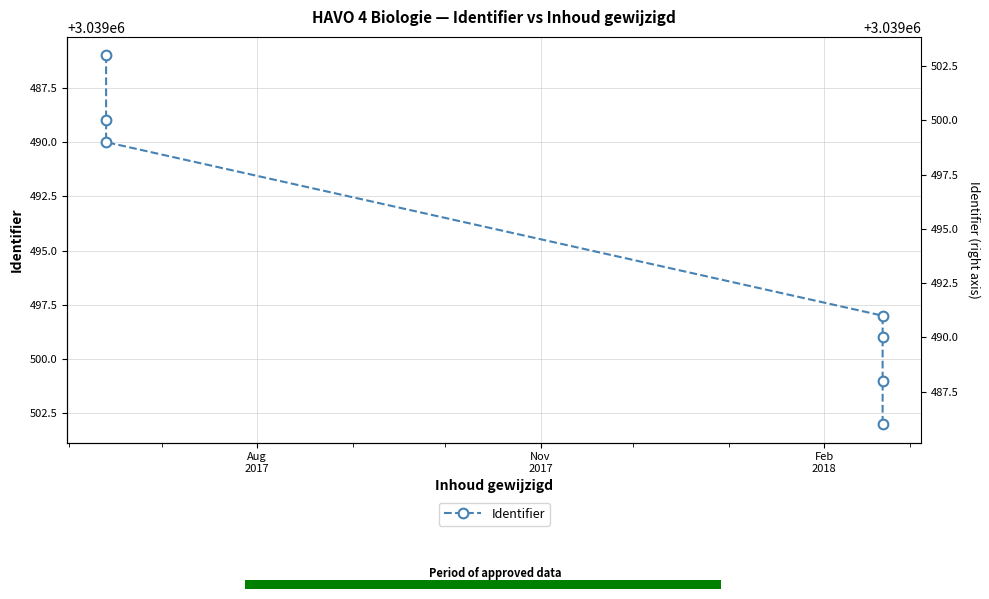

What is the sum of the values at Nov
2017 and Feb
2018?

6078979